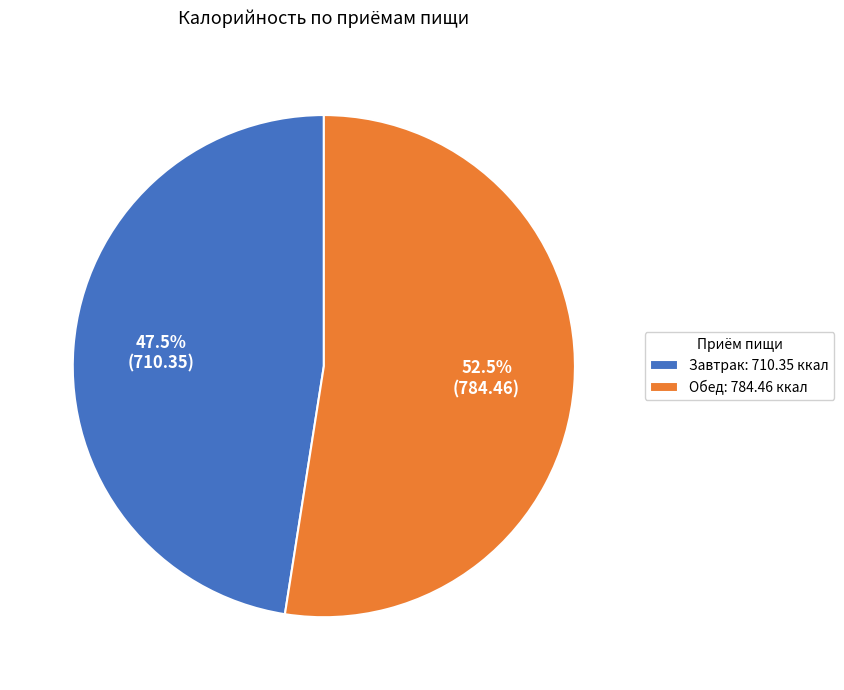

What is the ratio of the value at Завтрак: 710.35 ккал to the value at Обед: 784.46 ккал?

0.9